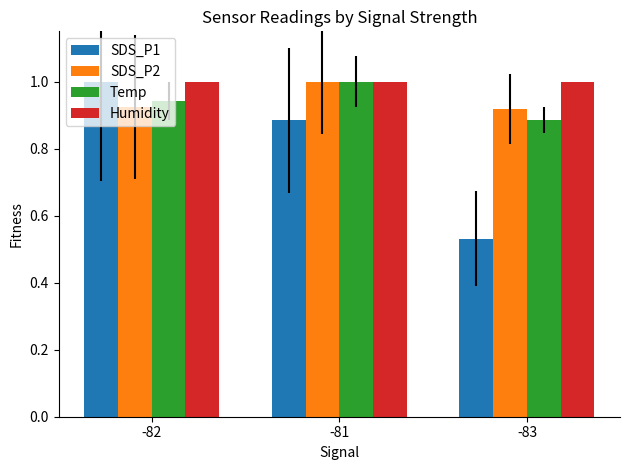

What is the average value of the SDS_P1 series?

0.8